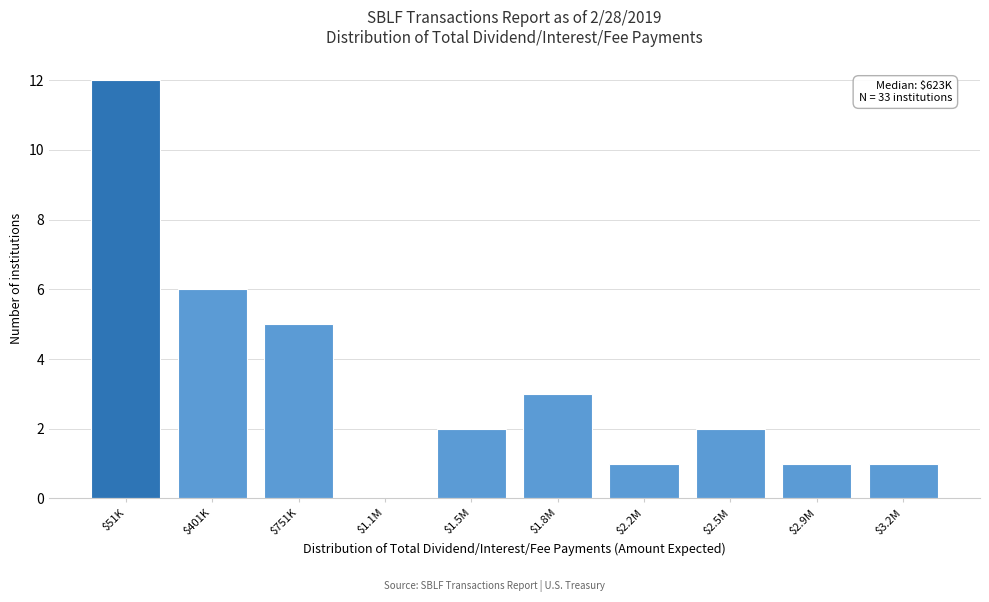

Which label corresponds to the largest value in the chart?

$51K